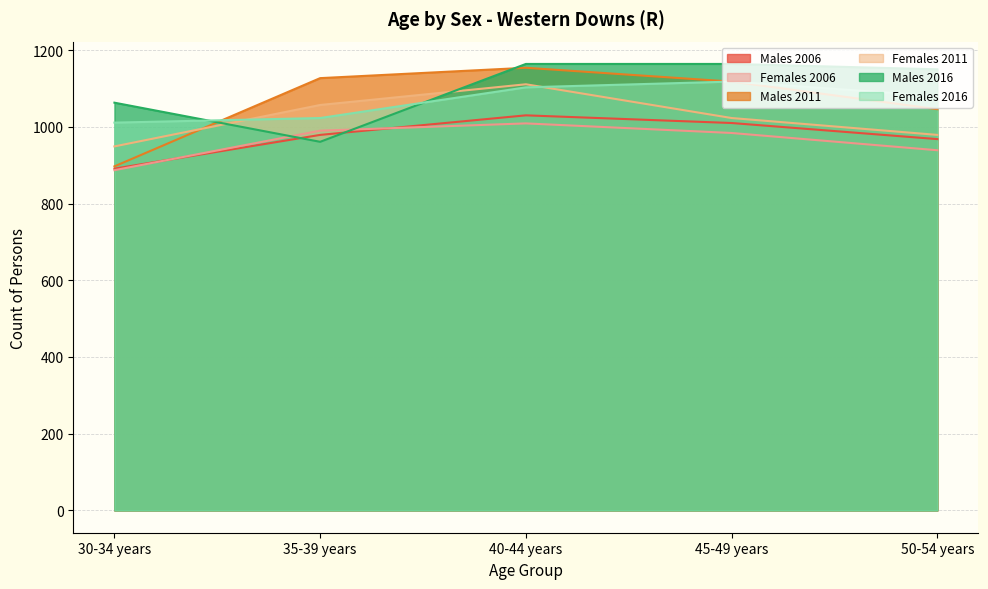

How many values in the Females 2011 series are below 1023?

2